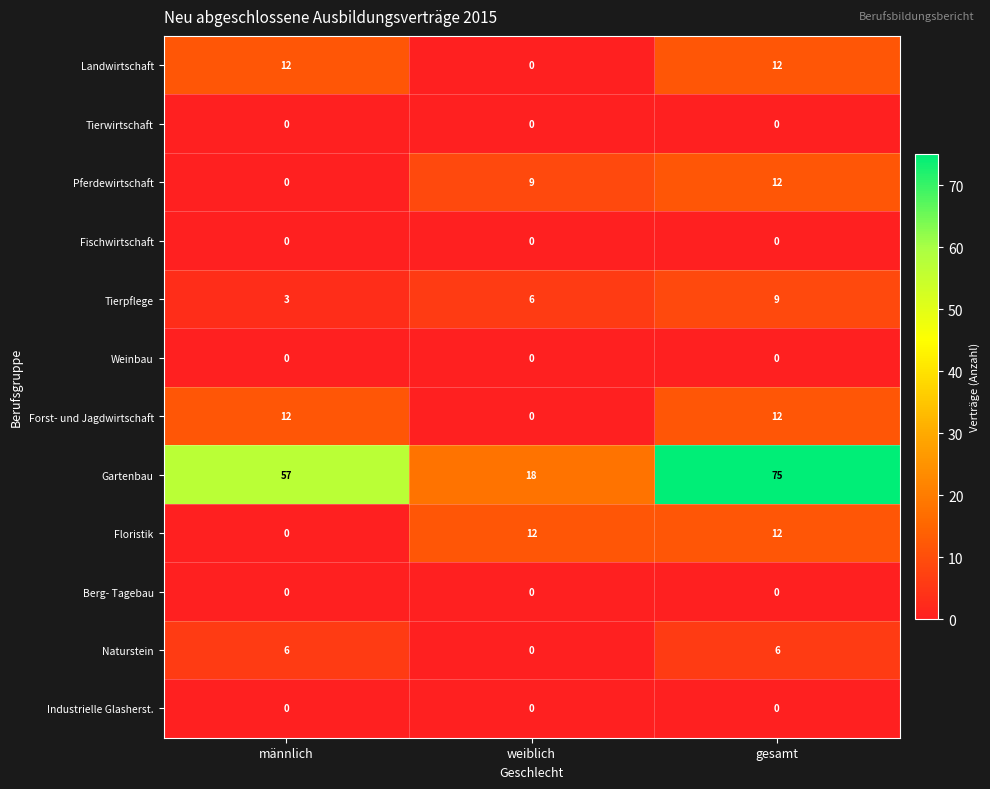

What is the maximum value shown in the chart?

75